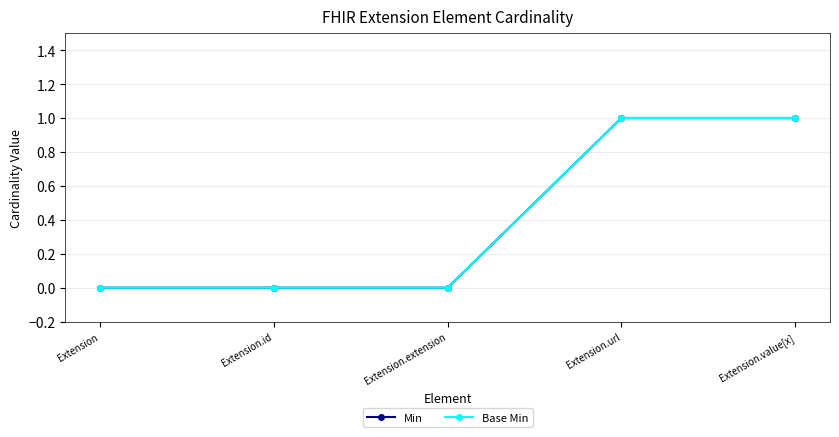

Does the chart have visible grid lines?

Yes